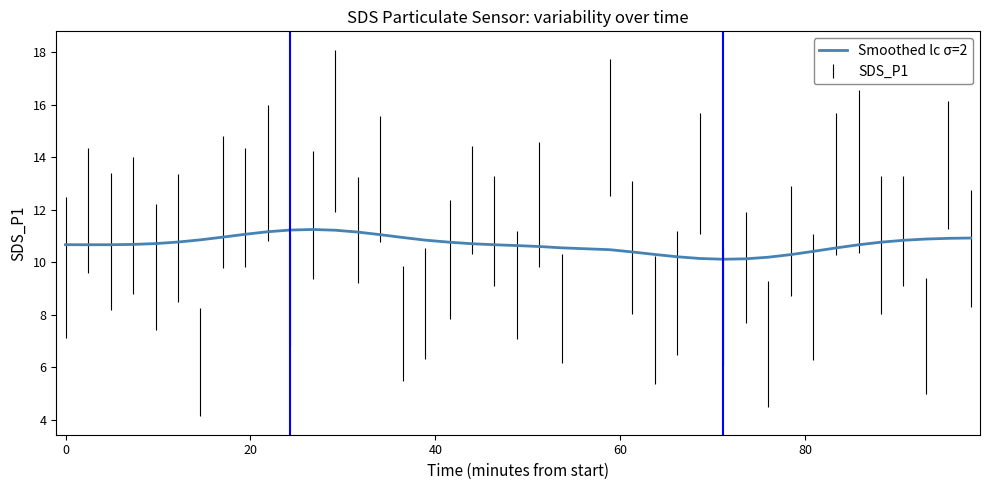

Does the chart have visible grid lines?

No